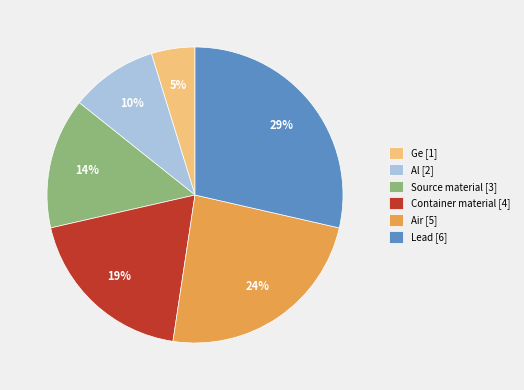

Which slice is the smallest?

Ge